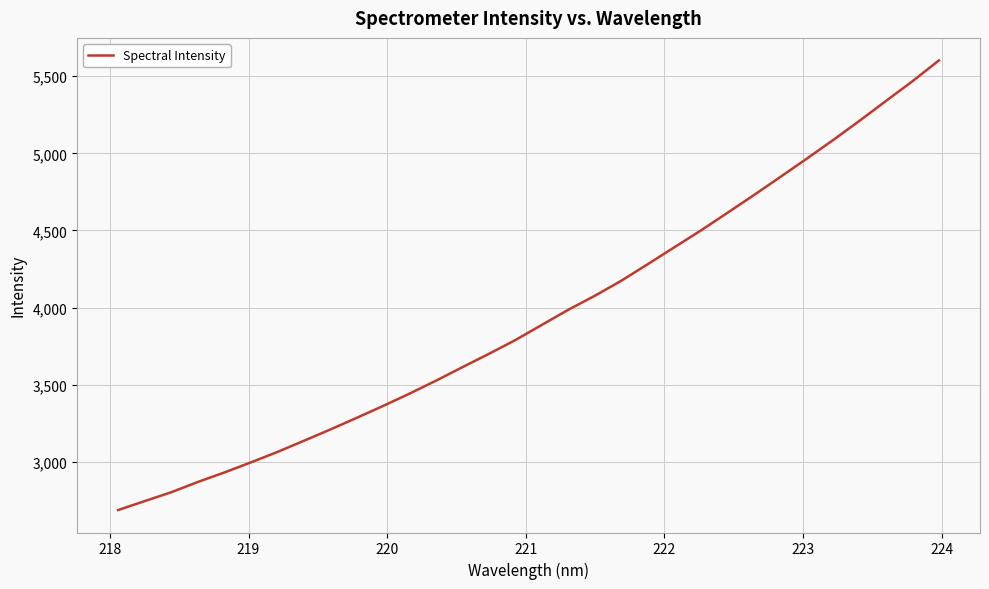

What is the greatest value displayed?

5602.8